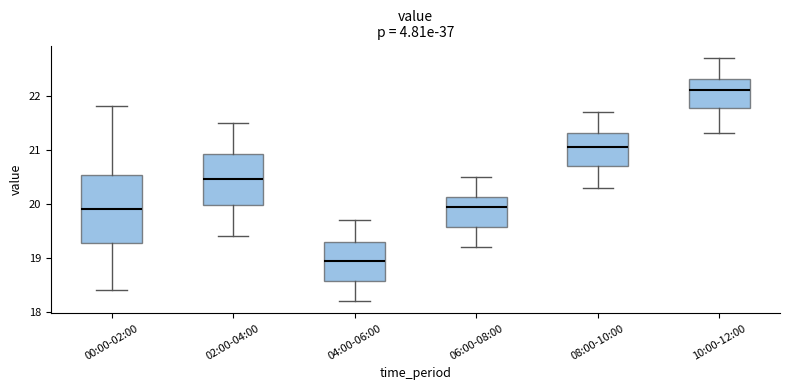

Reading left to right, transcribe this box plot: for each box, give where its median line is, the range the box spans, and where its two whiskers end, as read against the y-axis. The values are not printed on the chart, so give them approximately, as read against the axis.

00:00-02:00: median 19.9, box 19.3 to 20.5, whiskers 18.4 to 21.8
02:00-04:00: median 20.5, box 20.0 to 20.9, whiskers 19.4 to 21.5
04:00-06:00: median 19.0, box 18.6 to 19.3, whiskers 18.2 to 19.7
06:00-08:00: median 20.0, box 19.6 to 20.1, whiskers 19.2 to 20.5
08:00-10:00: median 21.1, box 20.7 to 21.3, whiskers 20.3 to 21.7
10:00-12:00: median 22.1, box 21.8 to 22.3, whiskers 21.3 to 22.7